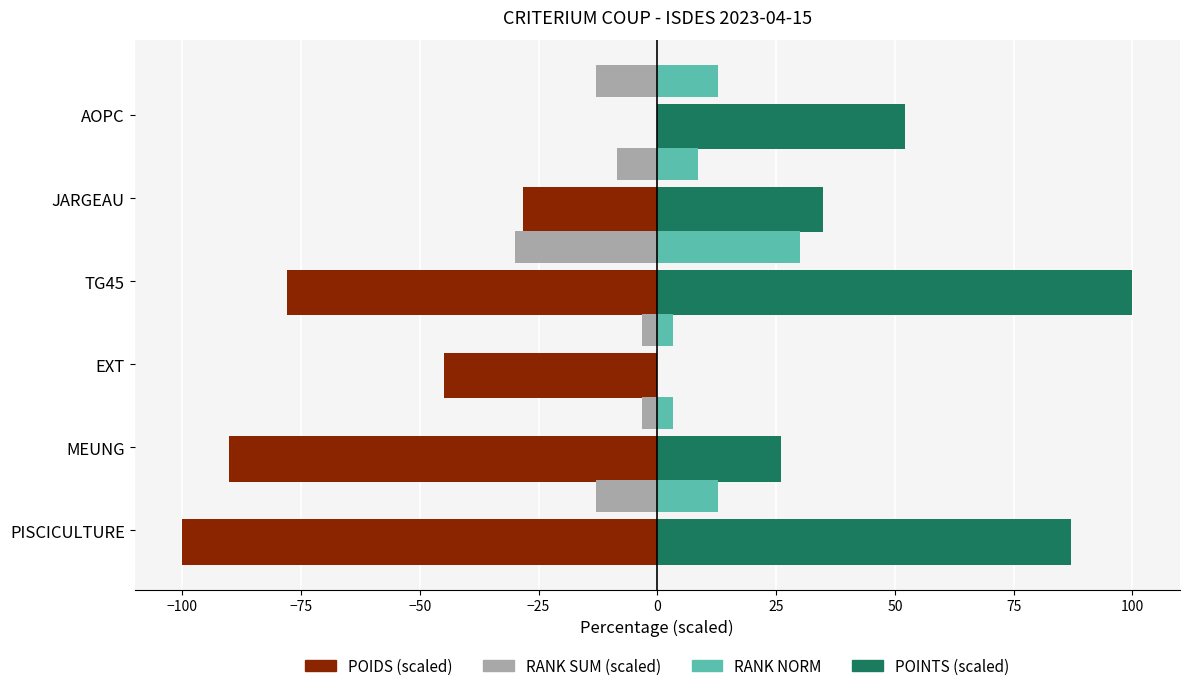

Which label corresponds to the largest value in the chart?

TG45